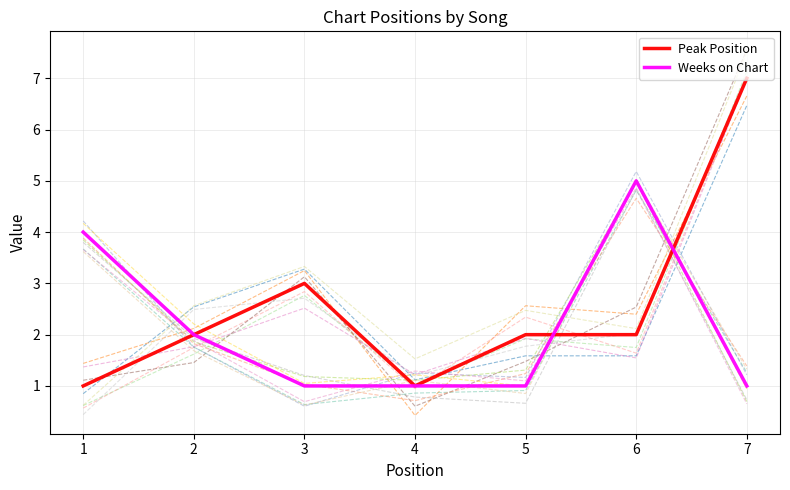

What is the maximum value for Peak Position?

7